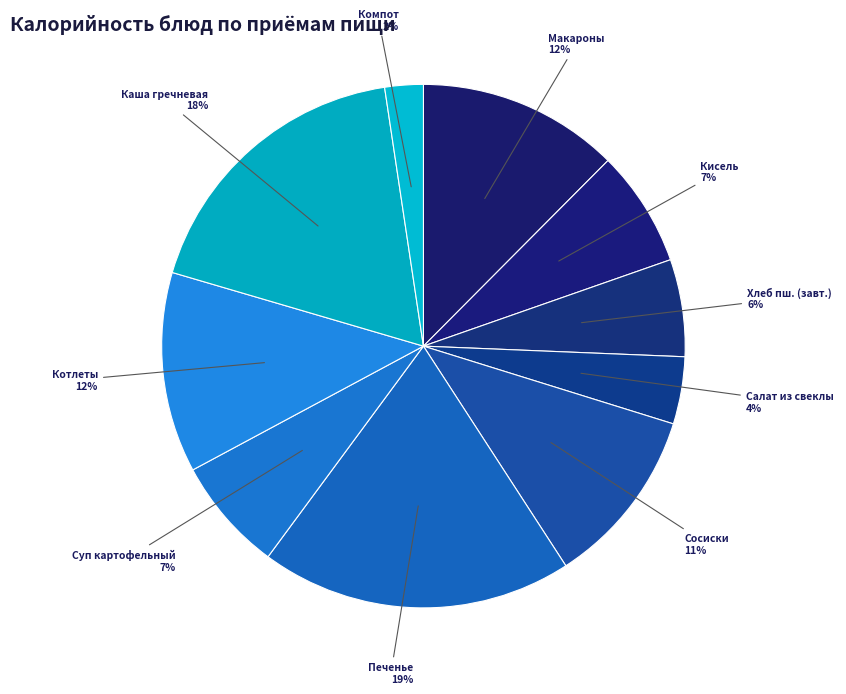

Which slice is the smallest?

Компот